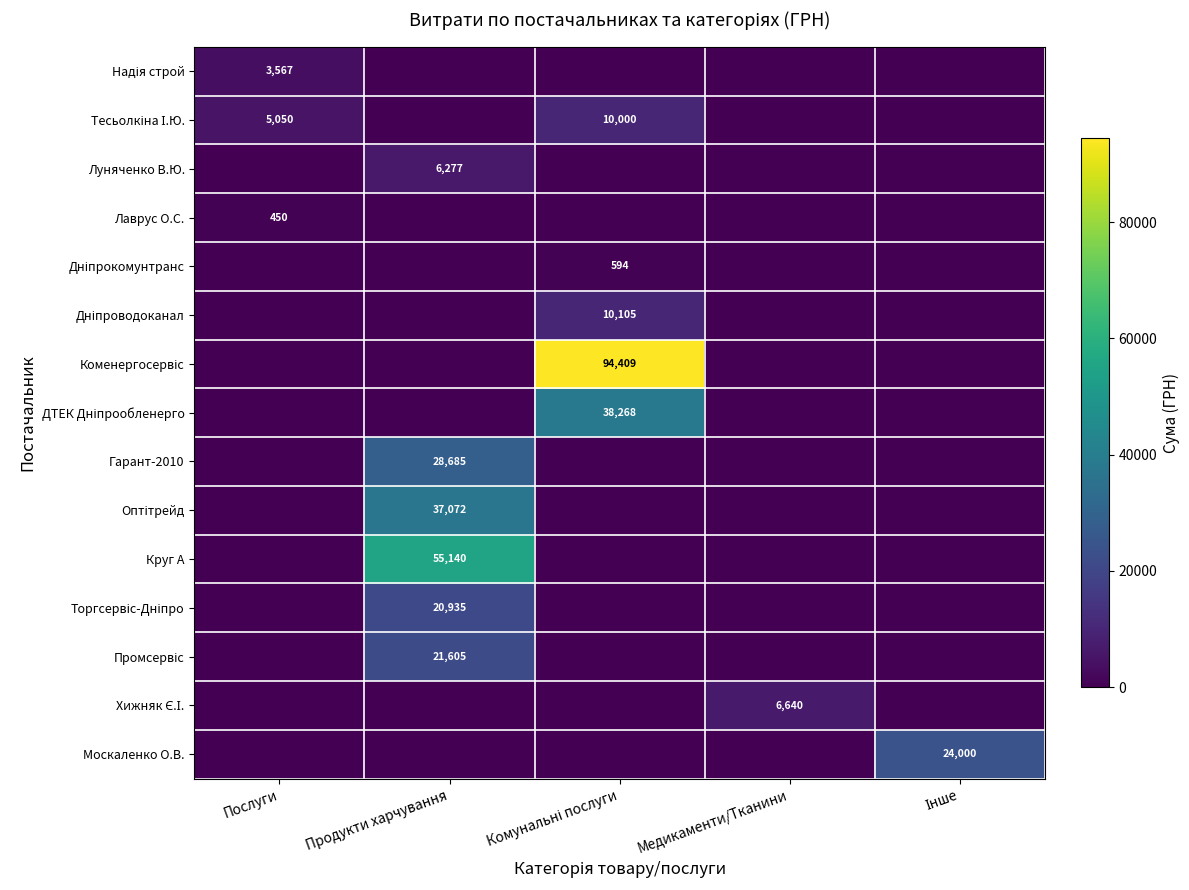

Is it true that Лаврус О.С. equals 306 at Послуги?

False